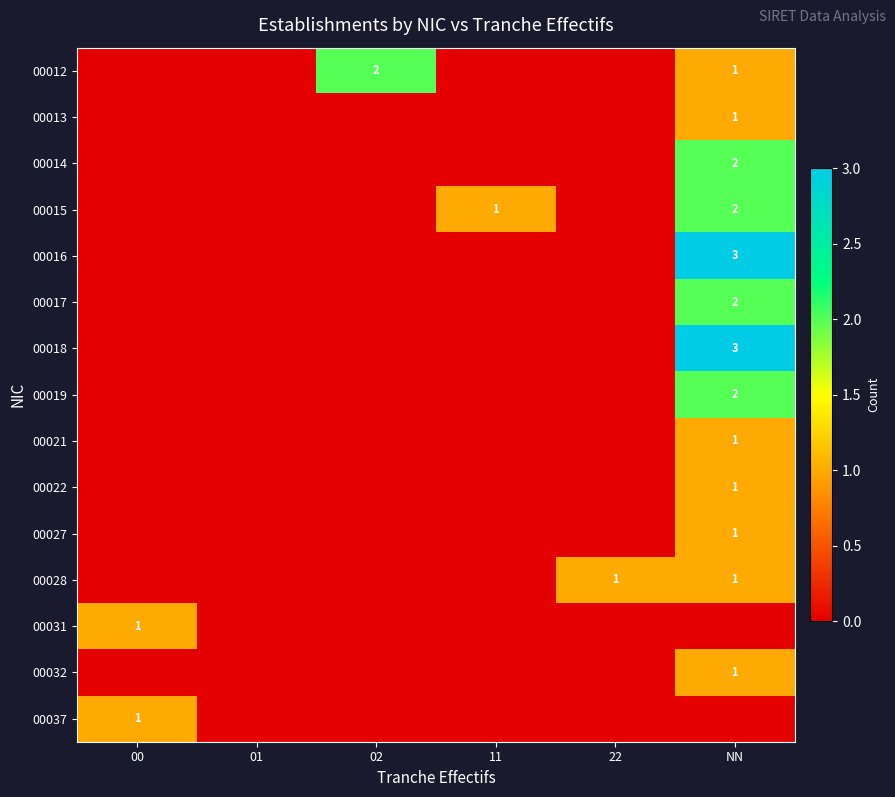

The 00017 series shows 2 at NN. True or false?

True